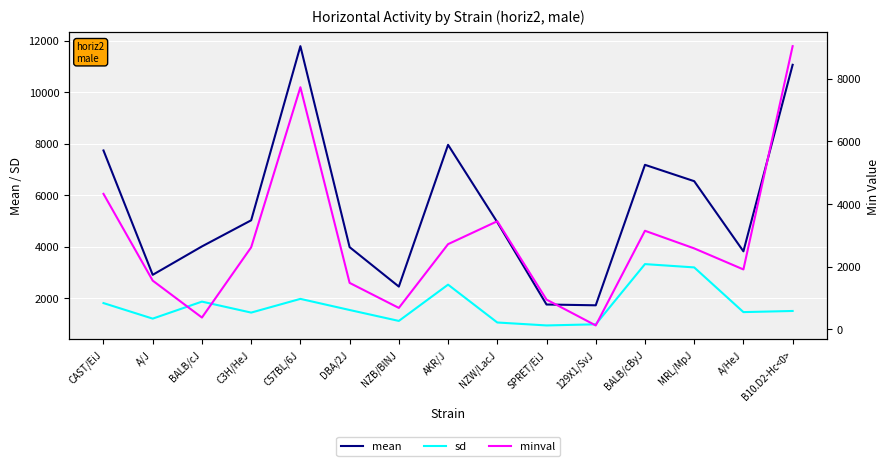

Where does the minval series first go above 2579?

CAST/EiJ